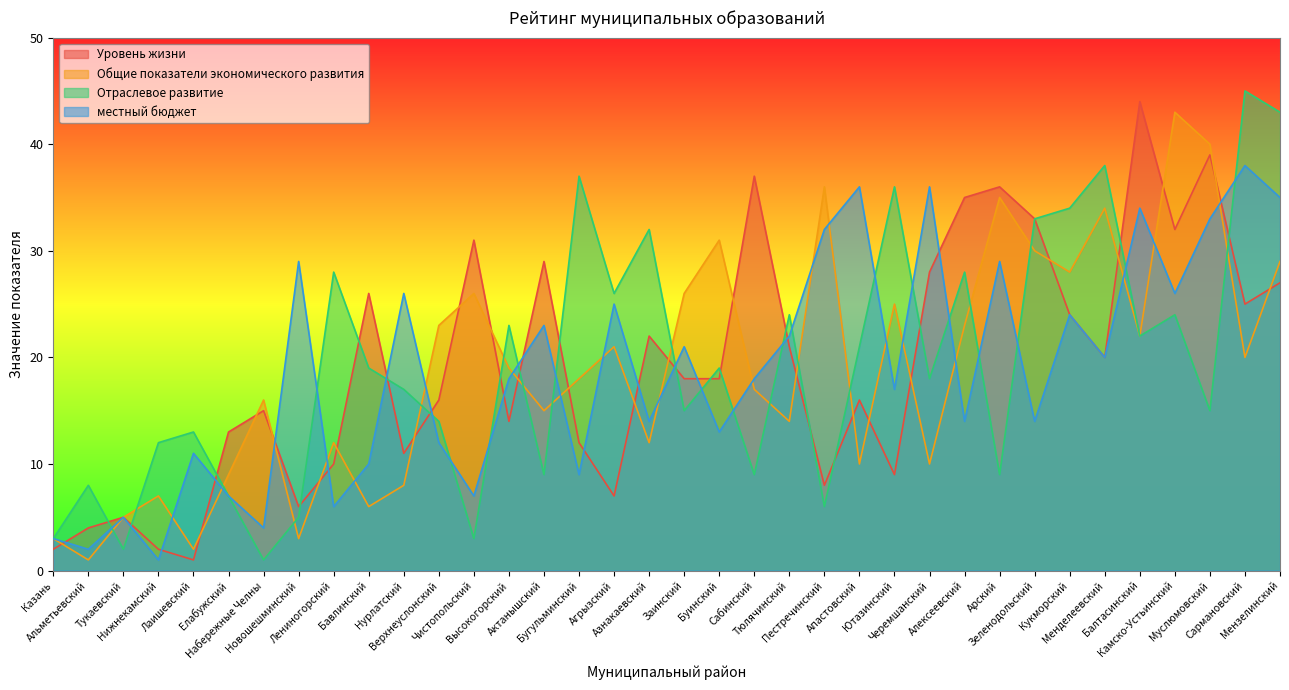

How many interior local valleys does the местный бюджет series have?

13